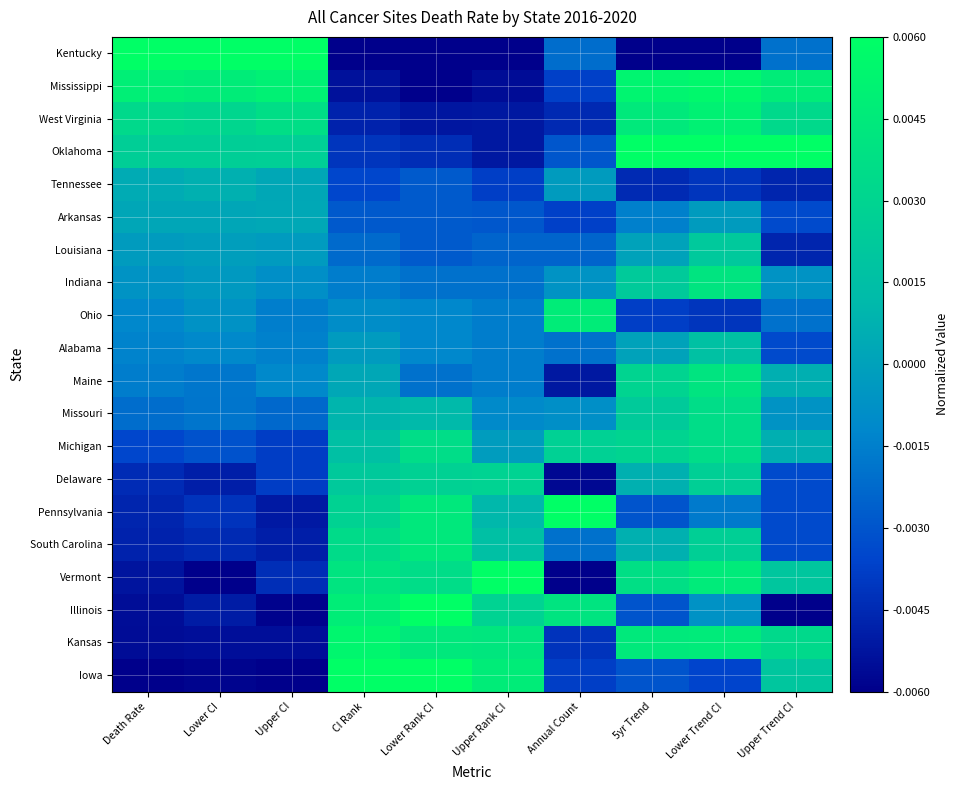

At which label is Michigan closest to 0?

Upper Rank CI